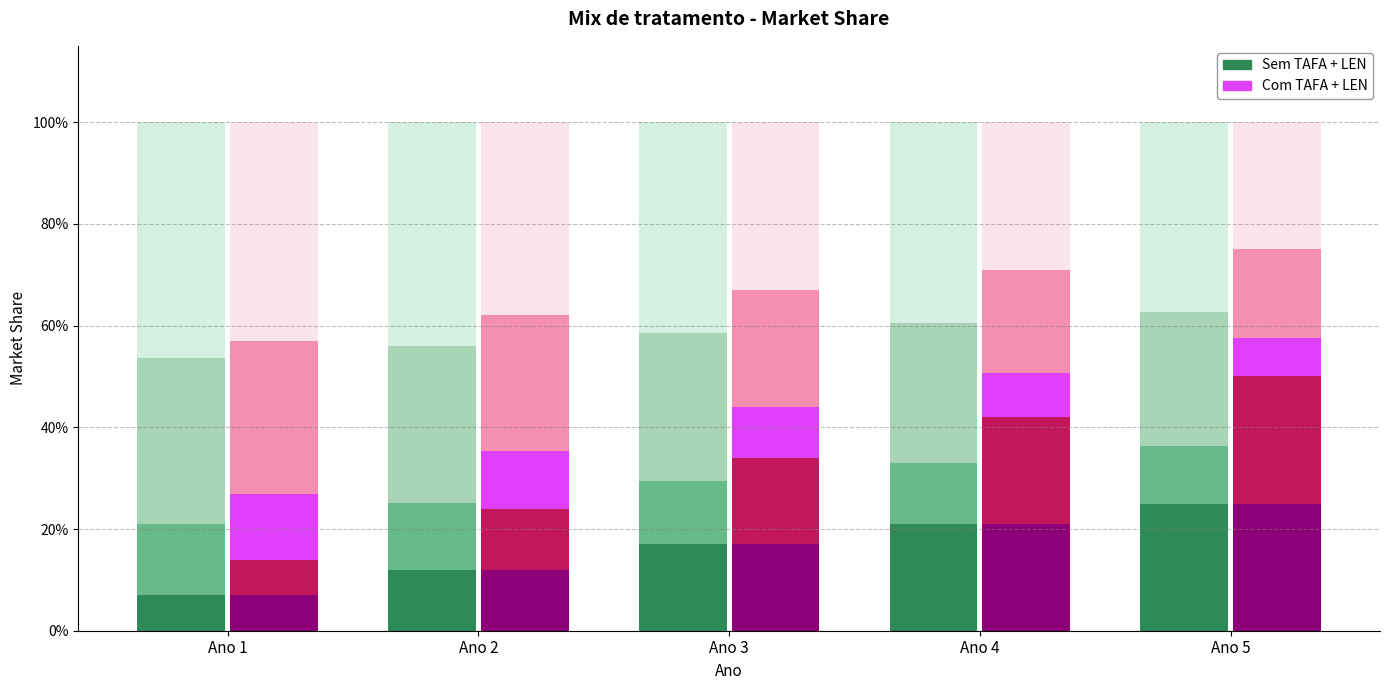

At how many categories does at least one series exceed 0?

5